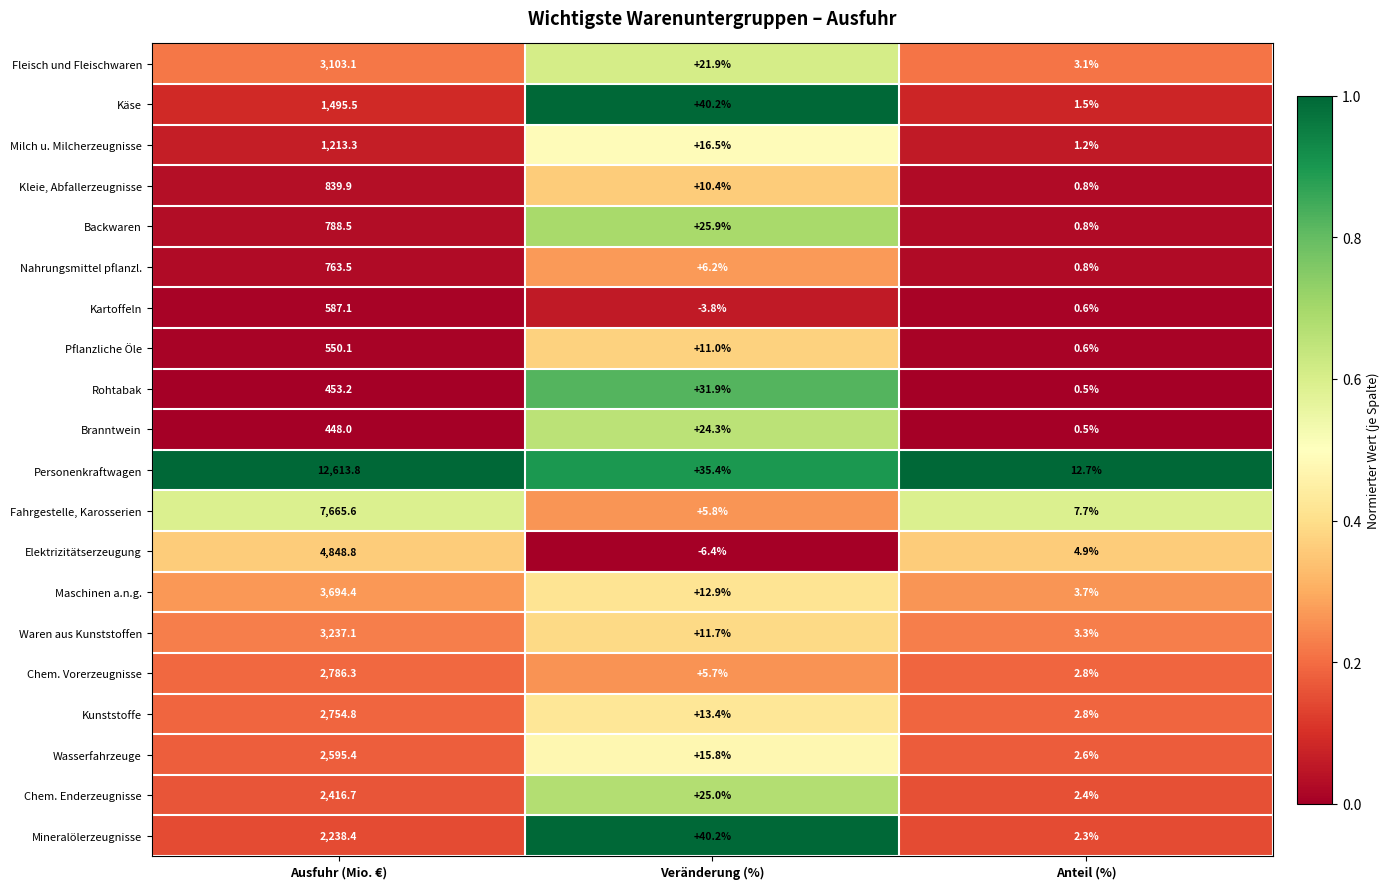

What is the average value of the Fleisch und Fleischwaren series?

1042.7